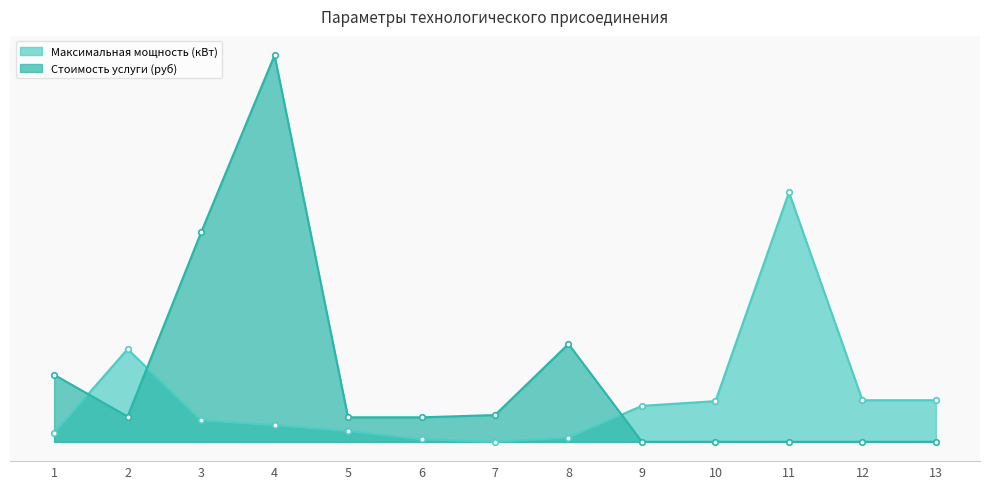

How many intersections are there between Стоимость услуги (руб) and Максимальная мощность (кВт)?

3